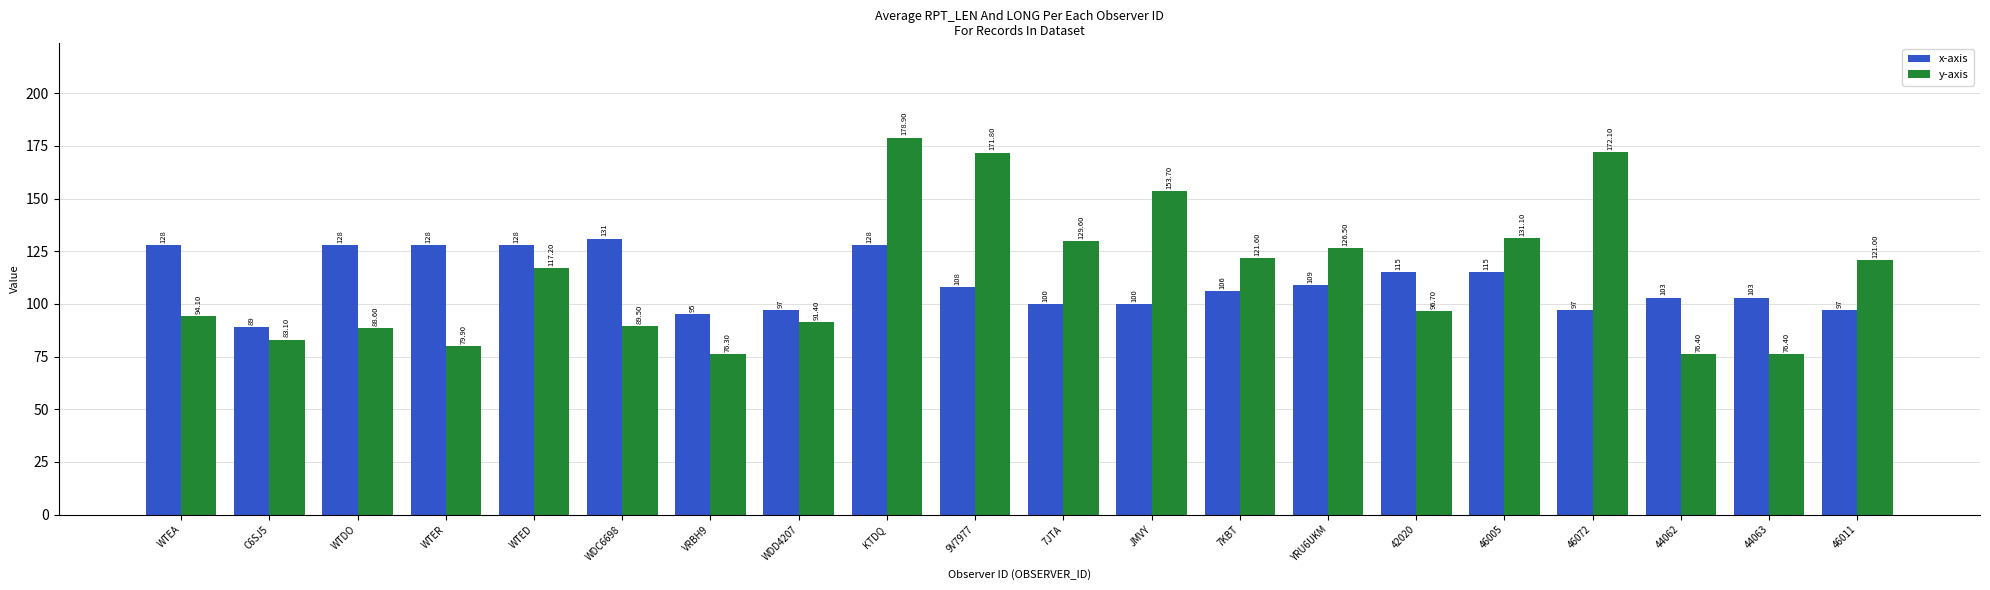

Reading right to left, what are all the values shown in this chart?

x-axis: 46011=97.0	44063=103.0	44062=103.0	46072=97.0	46005=115.0	42020=115.0	YRU6UKM=109.0	7KBT=106.0	JMVY=100.0	7JTA=100.0	9V7977=108.0	KTDQ=128.0	WDD4207=97.0	VRBH9=95.0	WDC6698=131.0	WTED=128.0	WTER=128.0	WTDO=128.0	C6SJ5=89.0	WTEA=128.0
y-axis: 46011=121.0	44063=76.4	44062=76.4	46072=172.1	46005=131.1	42020=96.7	YRU6UKM=126.5	7KBT=121.6	JMVY=153.7	7JTA=129.6	9V7977=171.8	KTDQ=178.9	WDD4207=91.4	VRBH9=76.3	WDC6698=89.5	WTED=117.2	WTER=79.9	WTDO=88.6	C6SJ5=83.1	WTEA=94.1